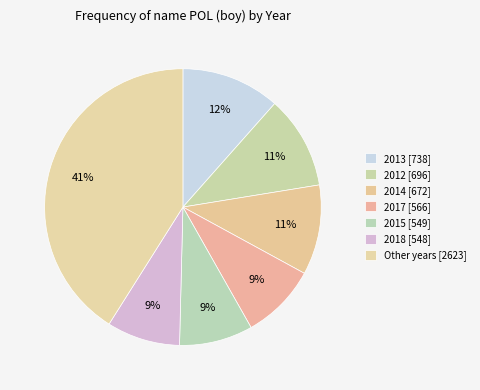

How many slices are in this pie chart?

7